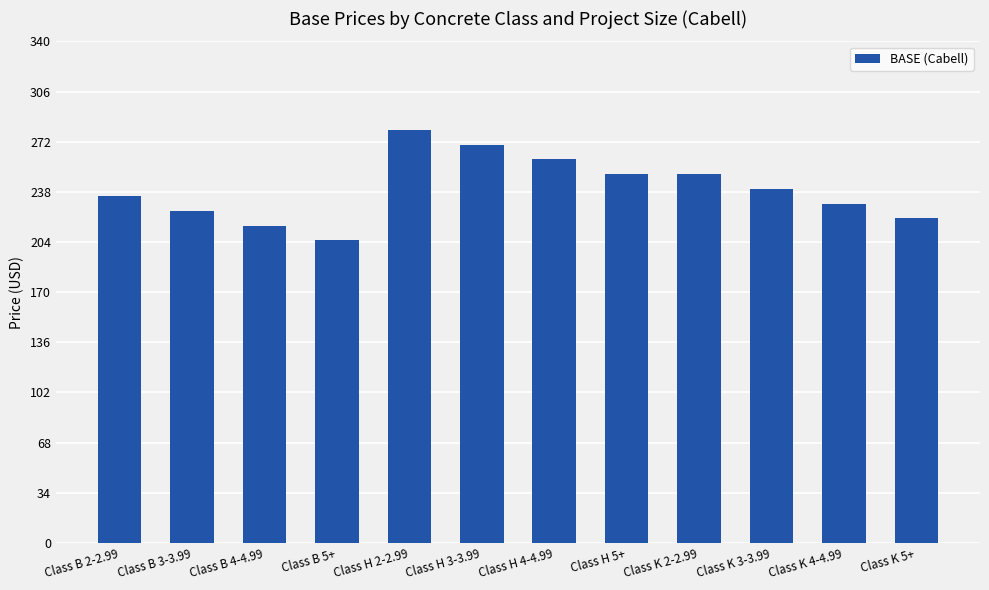

Which has a higher value, Class K 4-4.99 or Class B 5+?

Class K 4-4.99